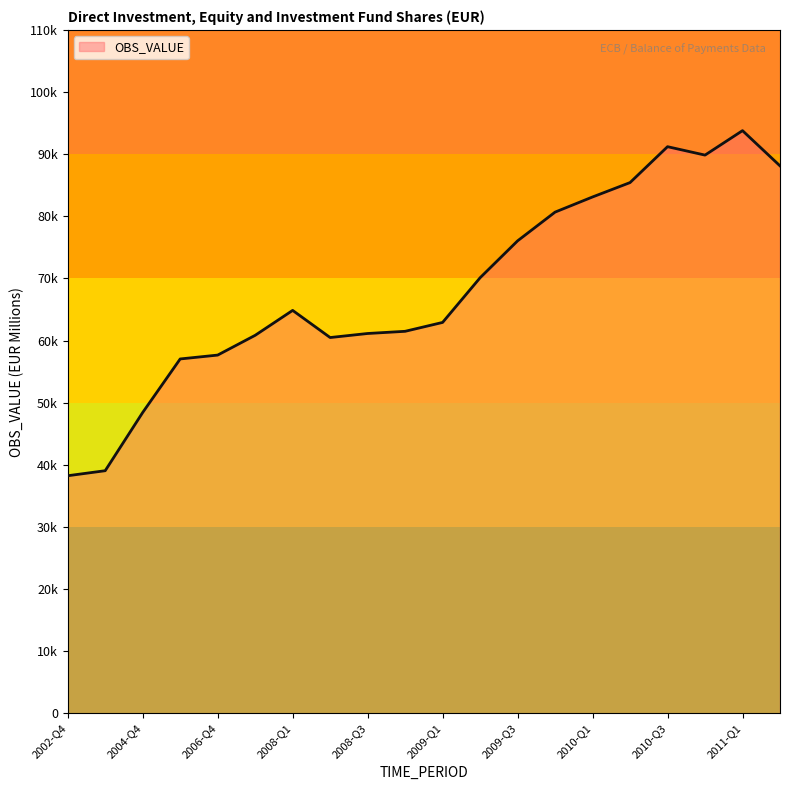

Does the chart display data point markers on the line(s)?

No